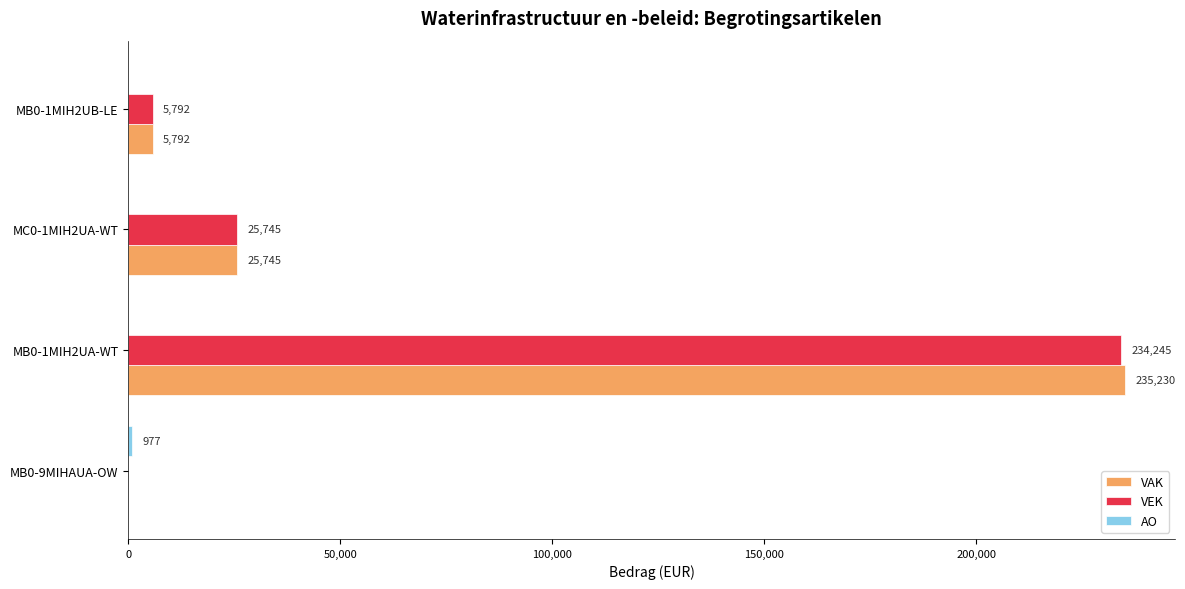

What is the total value across all series at MC0-1MIH2UA-WT?

51490